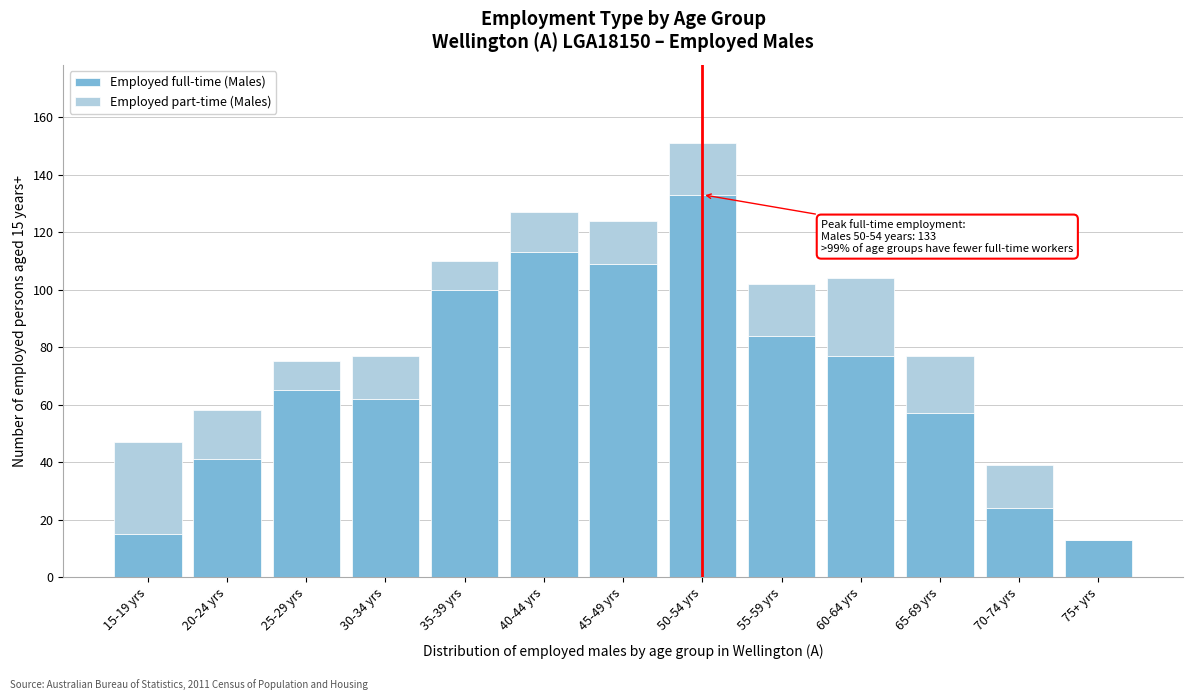

Reading right to left, list the values for the Employed full-time (Males) series.

75+ yrs=13	70-74 yrs=24	65-69 yrs=57	60-64 yrs=77	55-59 yrs=84	50-54 yrs=133	45-49 yrs=109	40-44 yrs=113	35-39 yrs=100	30-34 yrs=62	25-29 yrs=65	20-24 yrs=41	15-19 yrs=15